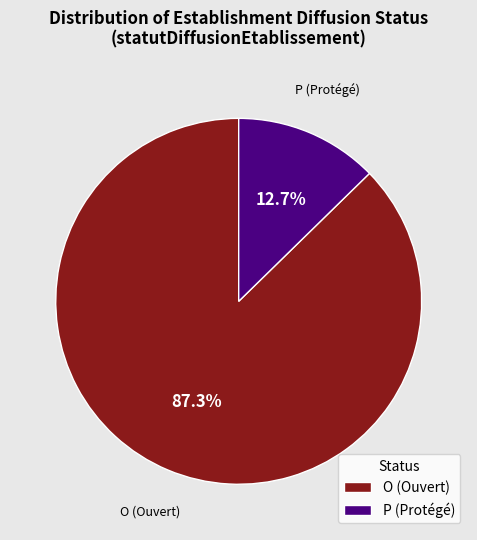

What is the smallest slice in the pie chart?

P